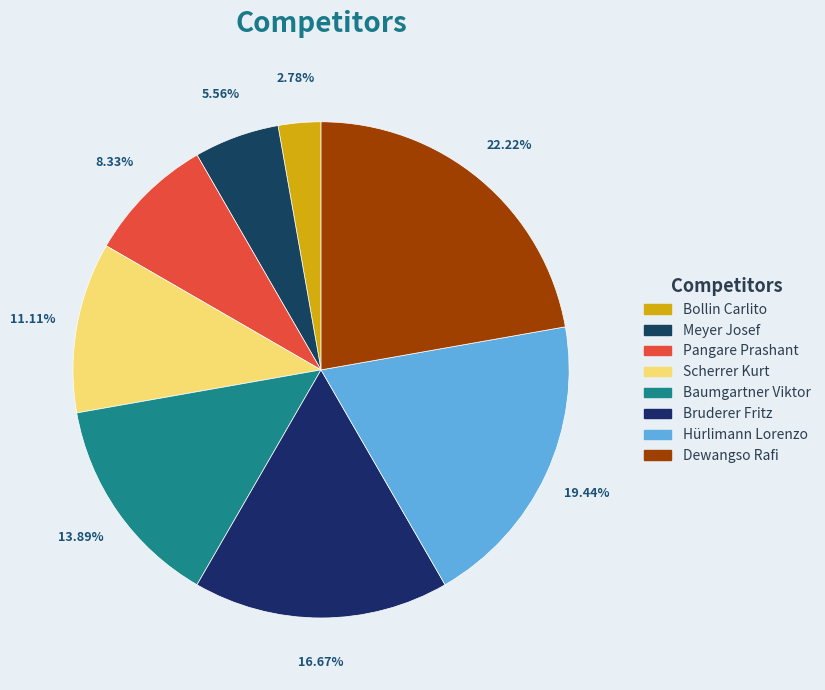

What is the ratio of the value at Bruderer Fritz to the value at Scherrer Kurt?

1.5